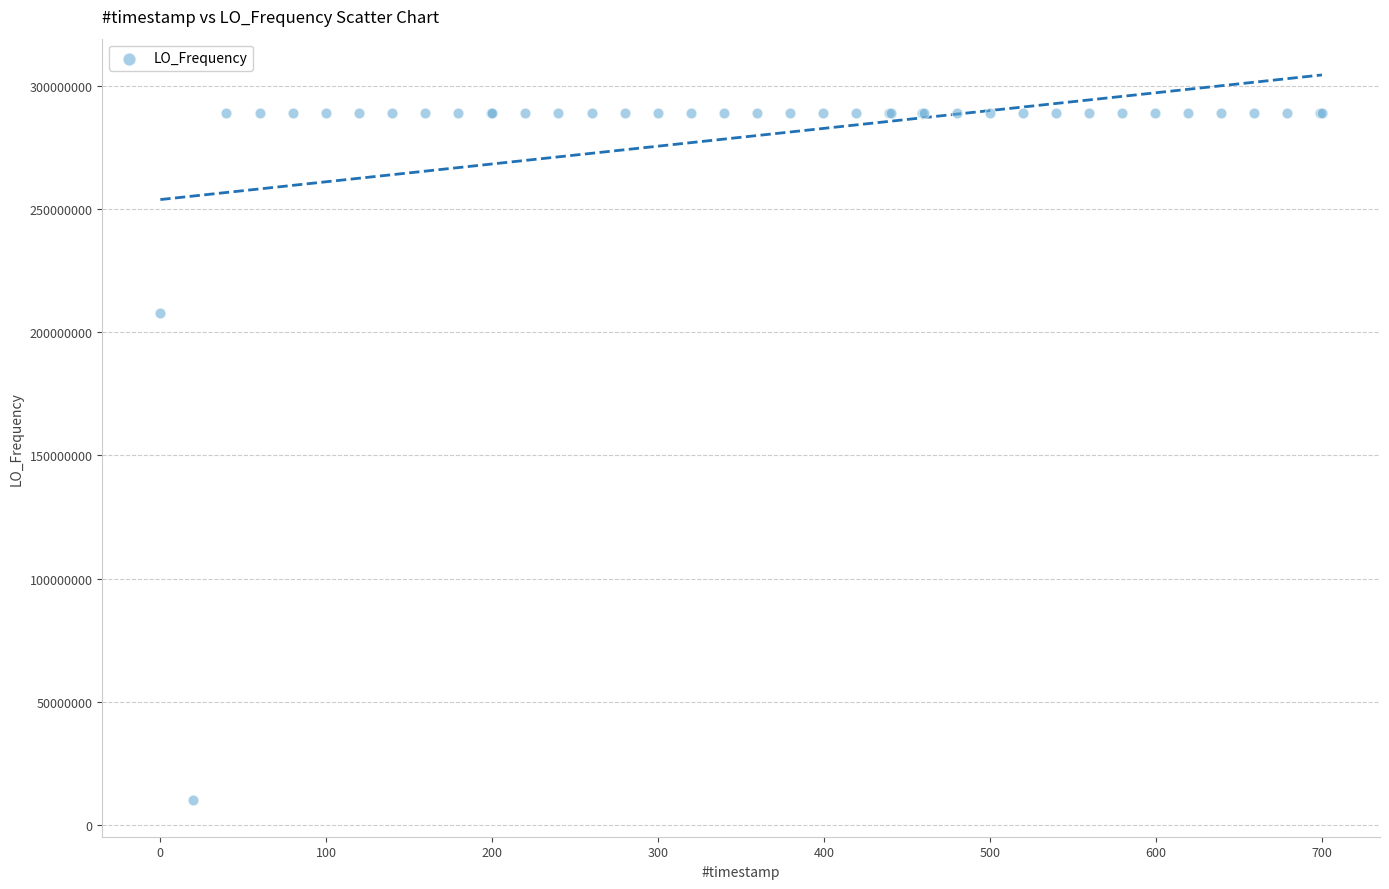

What Y value in the scatter plot is closest to 149420495?

207967587.1